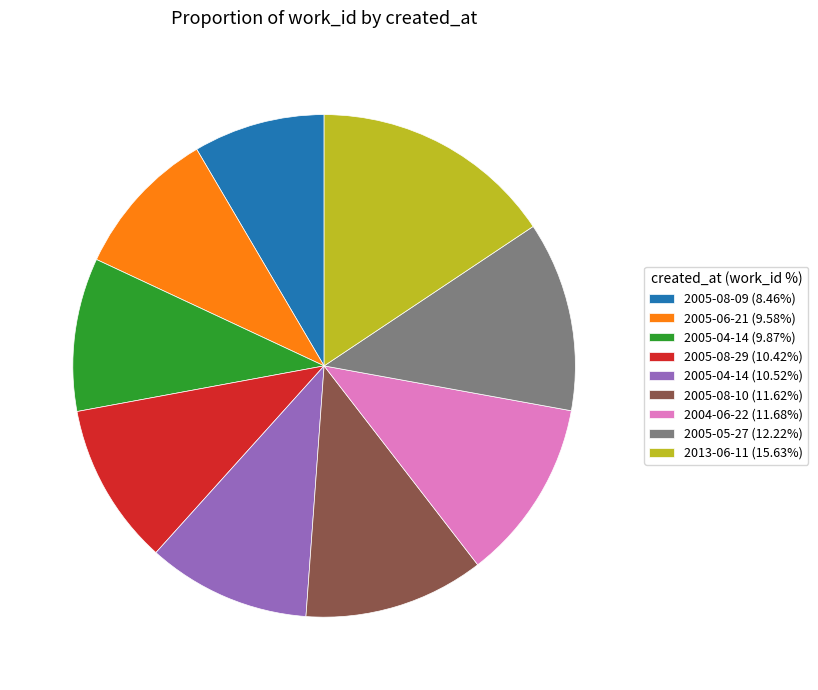

Is the sum of 2004-06-22 (11.68%) and 2005-05-27 (12.22%) greater than half?

No